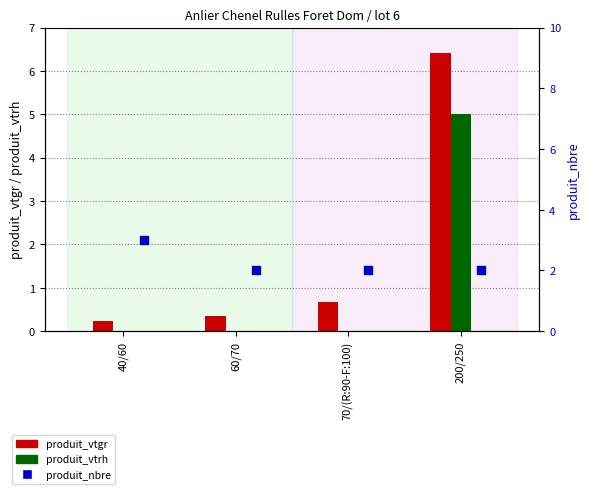

Which series reaches the minimum Y coordinate?

produit_vtrh